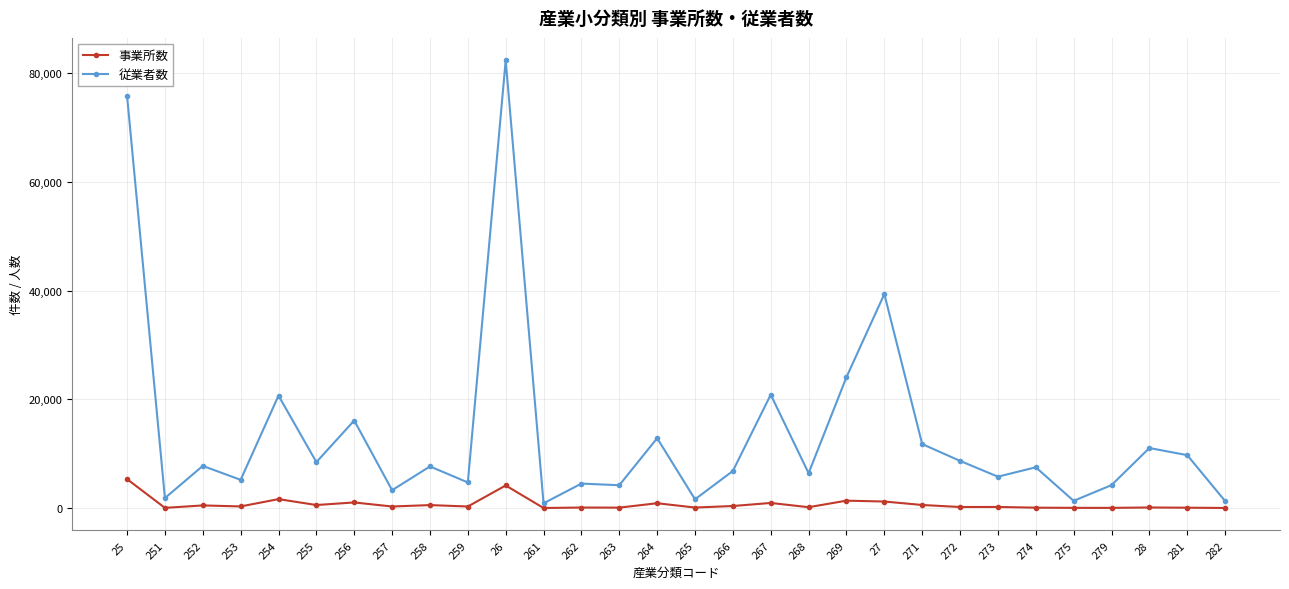

Which series changed the most between 257 and 274?

従業者数